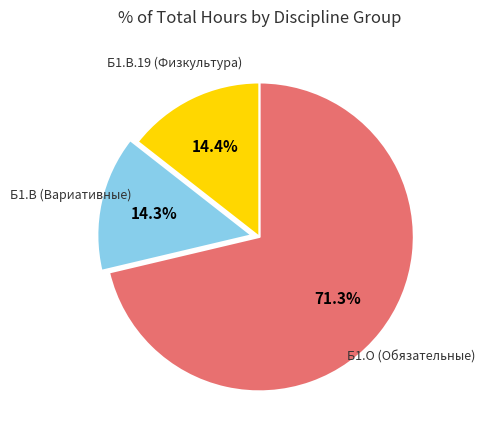

Which has a higher value, Б1.О (Обязательные) or Б1.В (Вариативные)?

Б1.О (Обязательные)